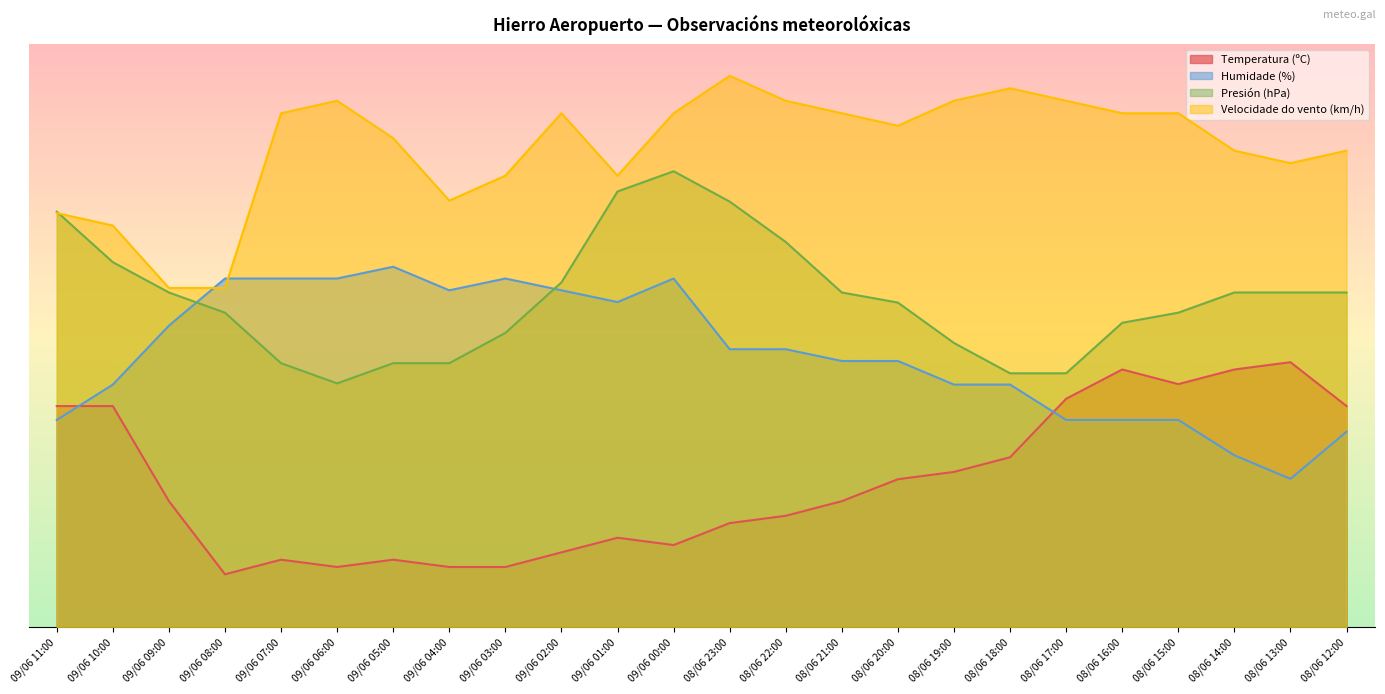

Is the value of Presión (hPa) at 08/06 13:00 greater than the value of Humidade (%) at 08/06 23:00?

Yes